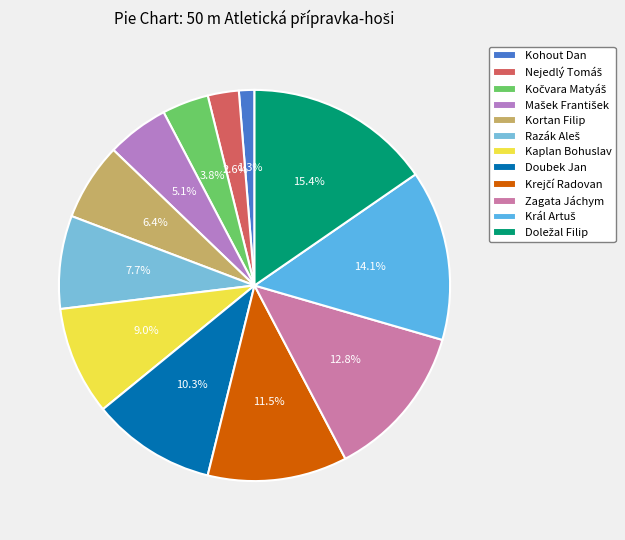

To the nearest percent, what is the difference between the Zagata Jáchym and Kočvara Matyáš slice percentages?

9%